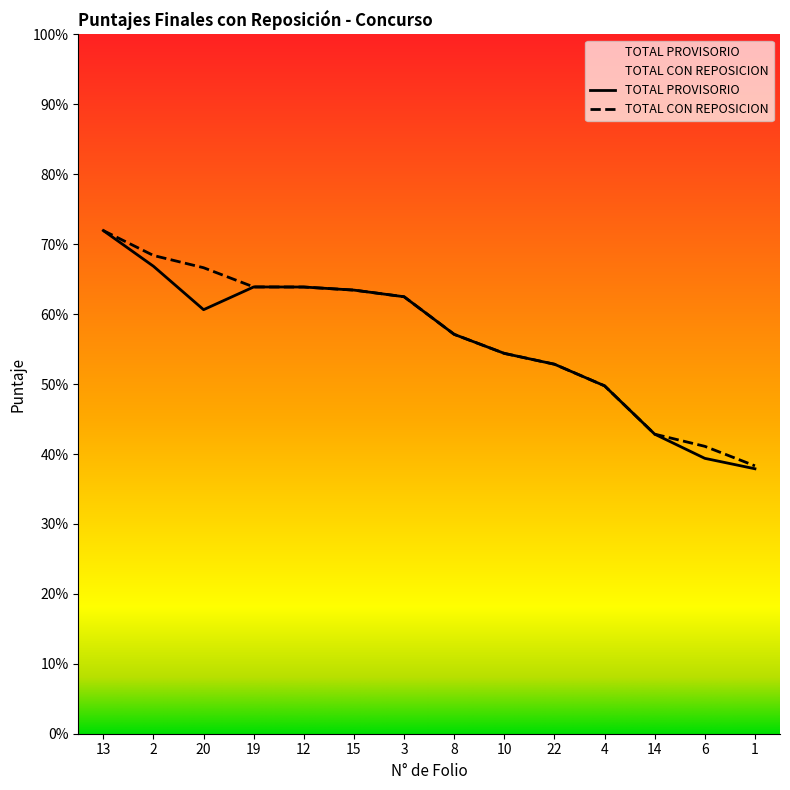

List the series in order of their overall mean, lowest first.

TOTAL PROVISORIO, TOTAL CON REPOSICION